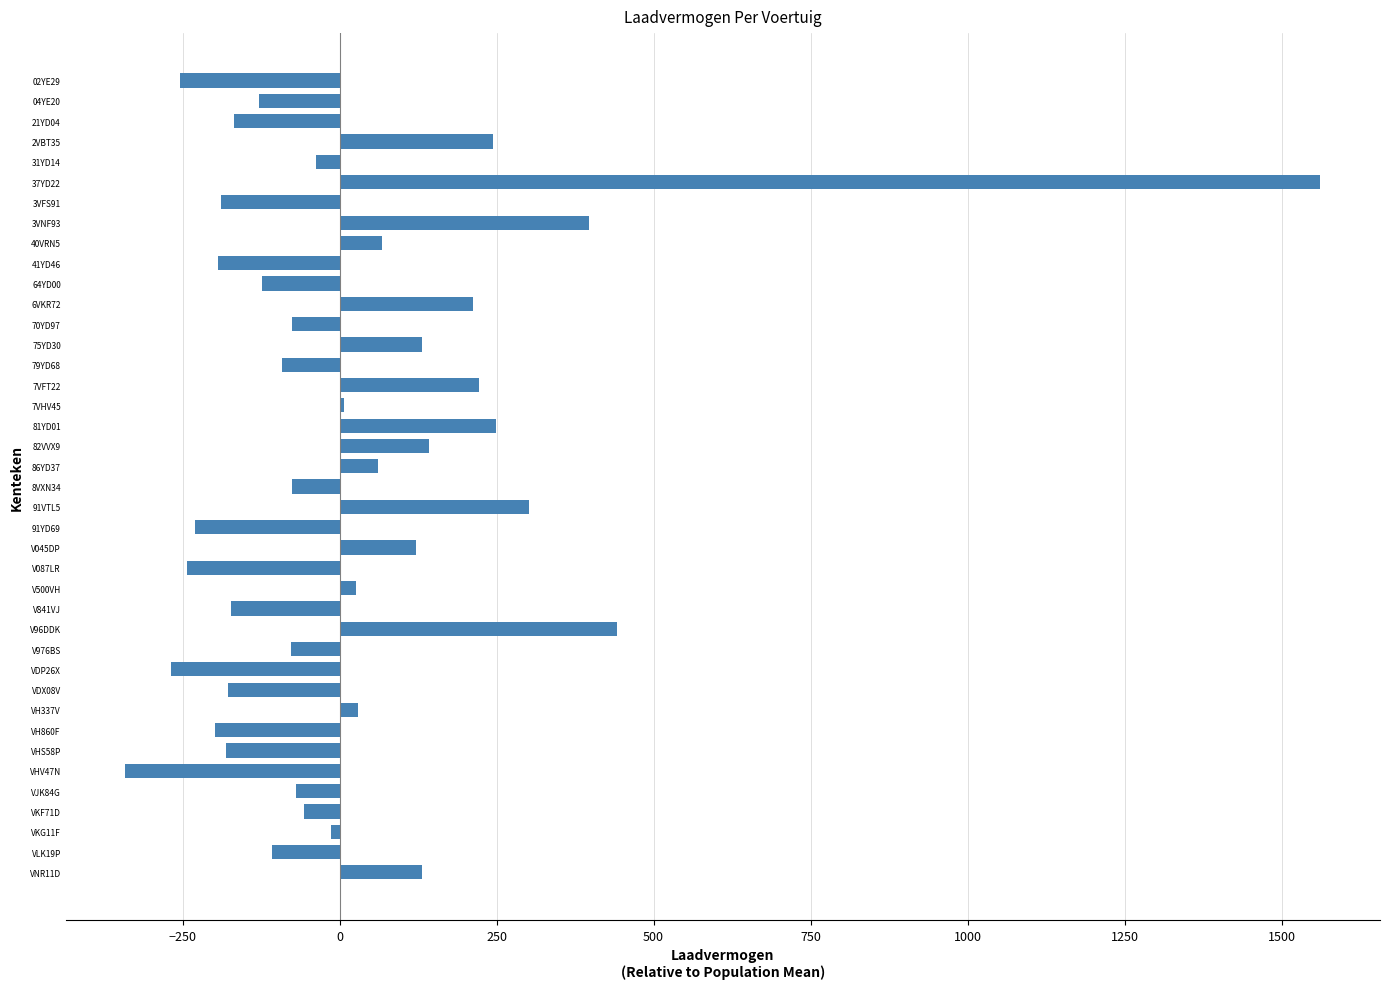

Are the bars horizontal?

Yes